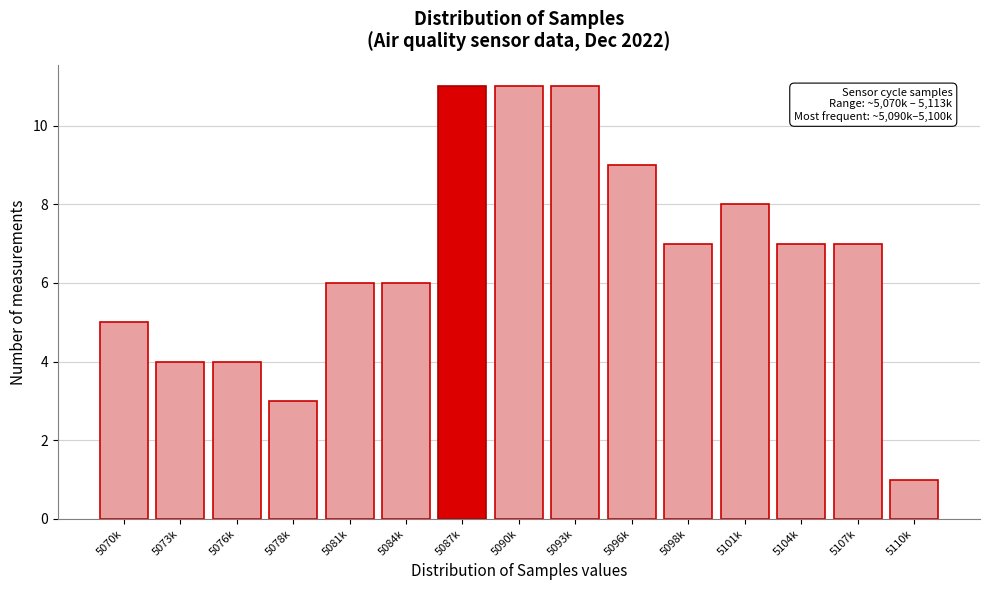

Reading left to right, transcribe all the data shown in this chart.

5070k=5	5073k=4	5076k=4	5078k=3	5081k=6	5084k=6	5087k=11	5090k=11	5093k=11	5096k=9	5098k=7	5101k=8	5104k=7	5107k=7	5110k=1